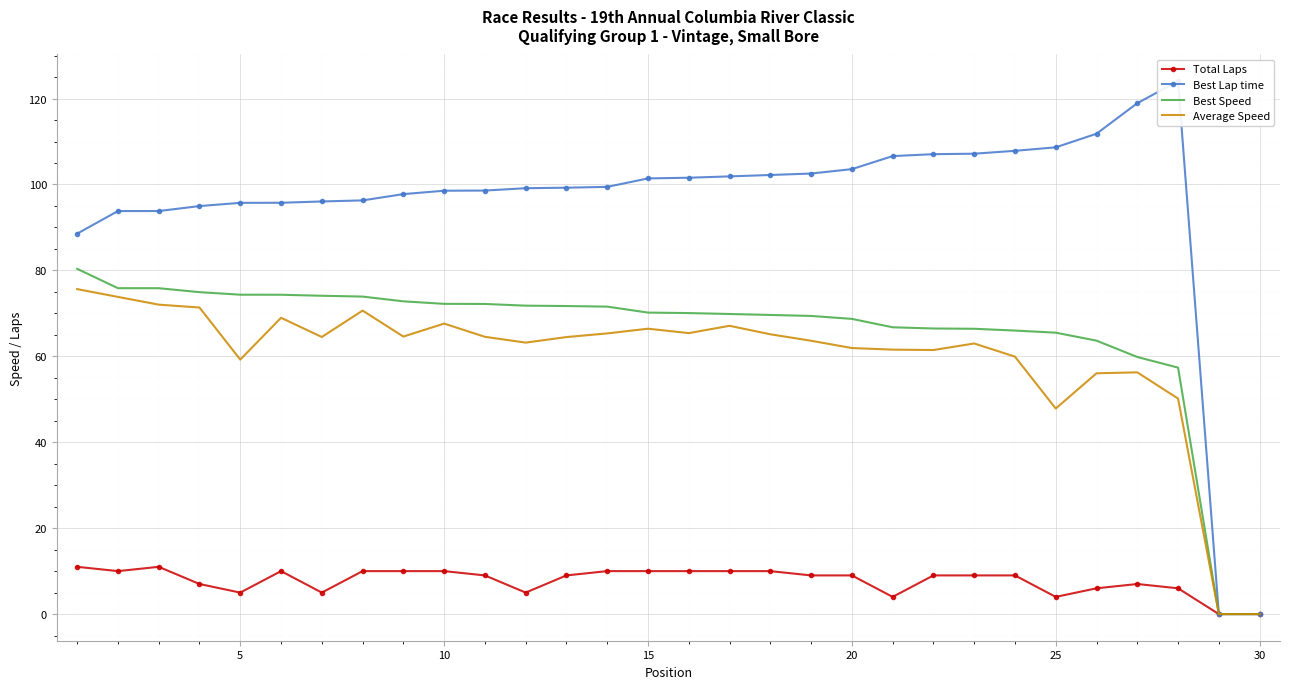

Is it true that Best Speed equals 72.2 at 10?

True